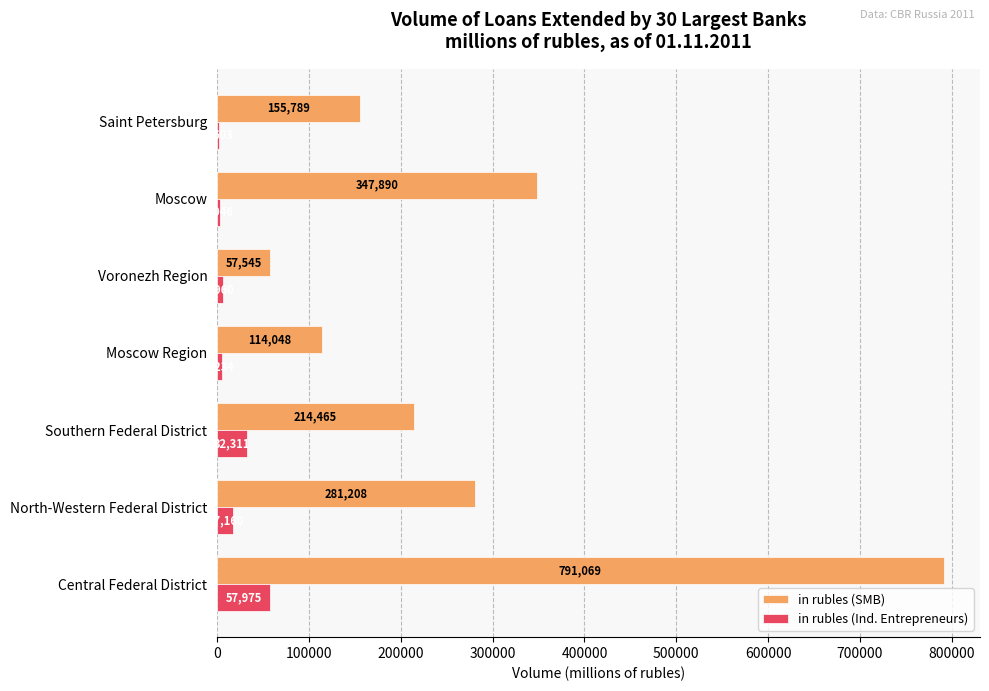

What is the sum of all in rubles (SMB) values?

1962014